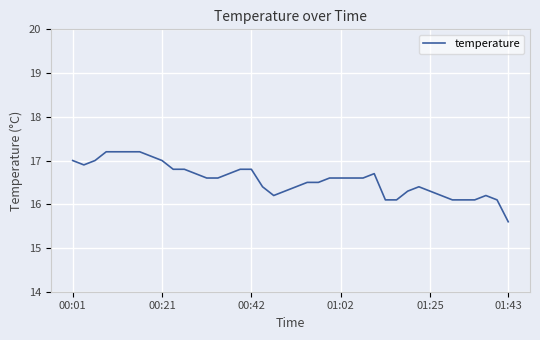

Reading left to right, extract all data points from this chart.

17.0	16.9	17.0	17.2	17.2	17.2	17.2	17.1	17.0	16.8	16.8	16.7	16.6	16.6	16.7	16.8	16.8	16.4	16.2	16.3	16.4	16.5	16.5	16.6	16.6	16.6	16.6	16.7	16.1	16.1	16.3	16.4	16.3	16.2	16.1	16.1	16.1	16.2	16.1	15.6